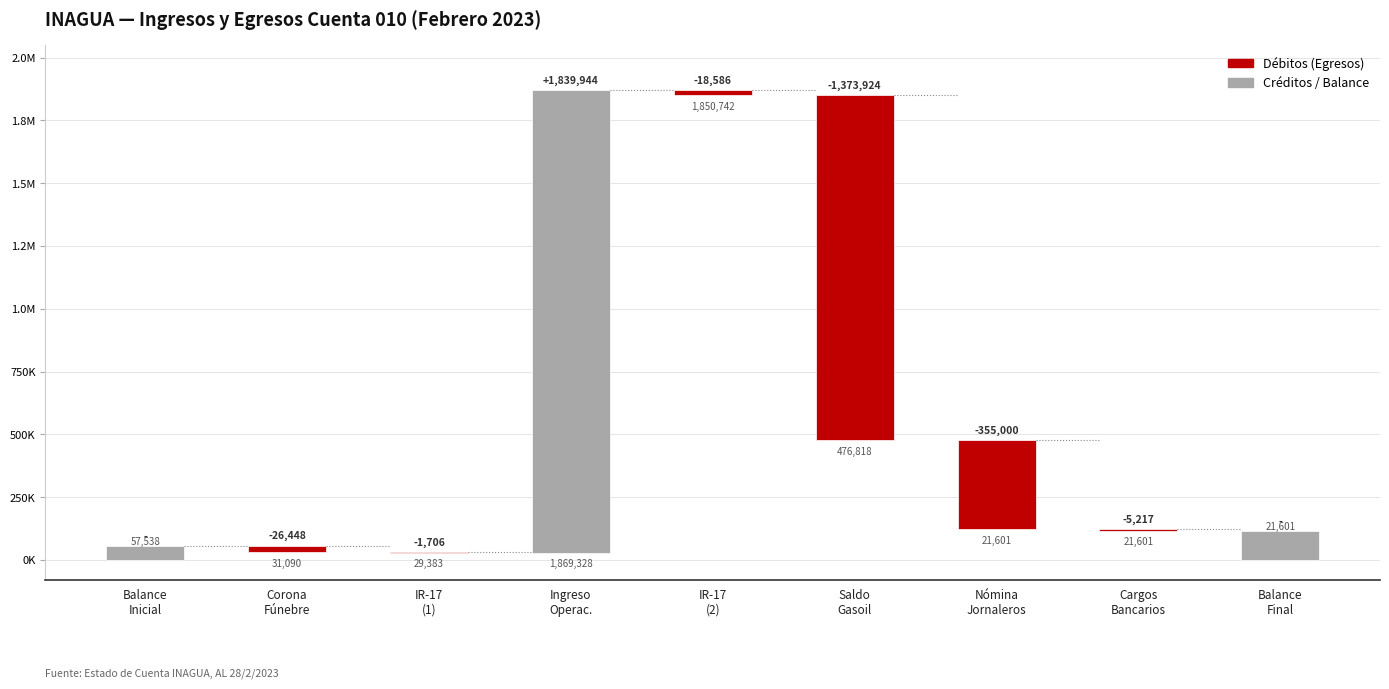

Is it true that debitos equals 0.0 at 3?

True